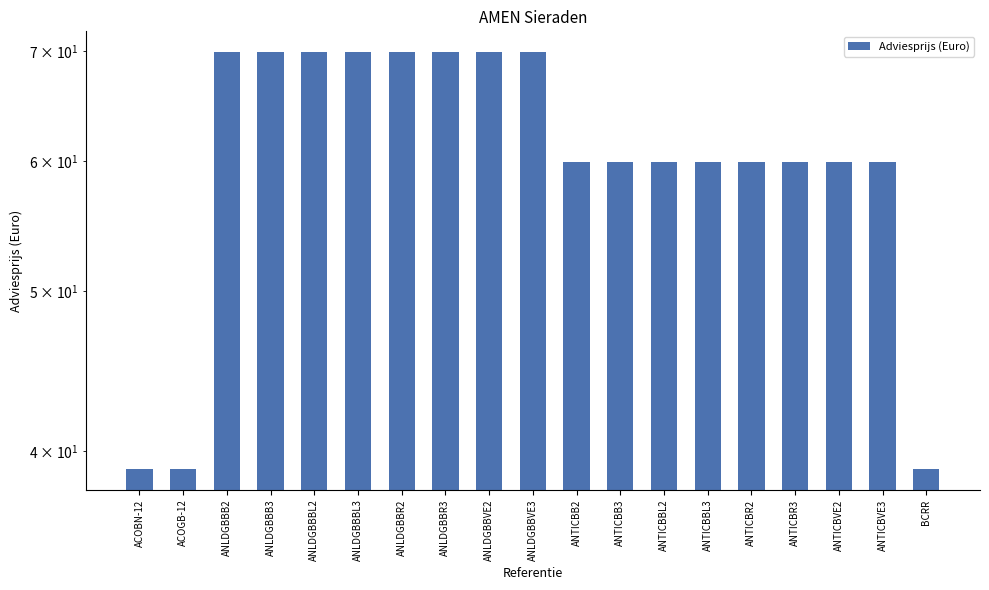

What is the minimum value shown in the chart?

39.0